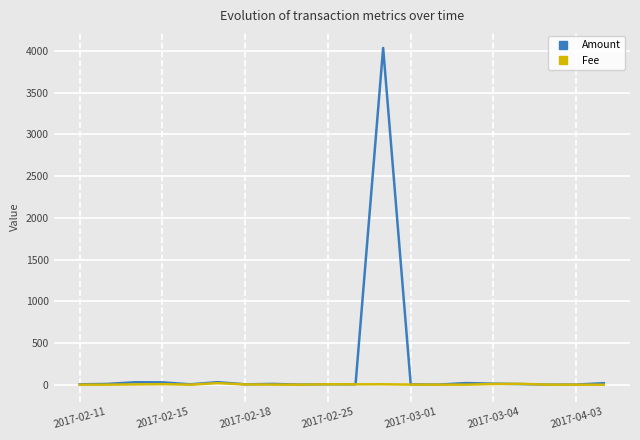

List the series in order of their peak value, lowest first.

Fee, Amount